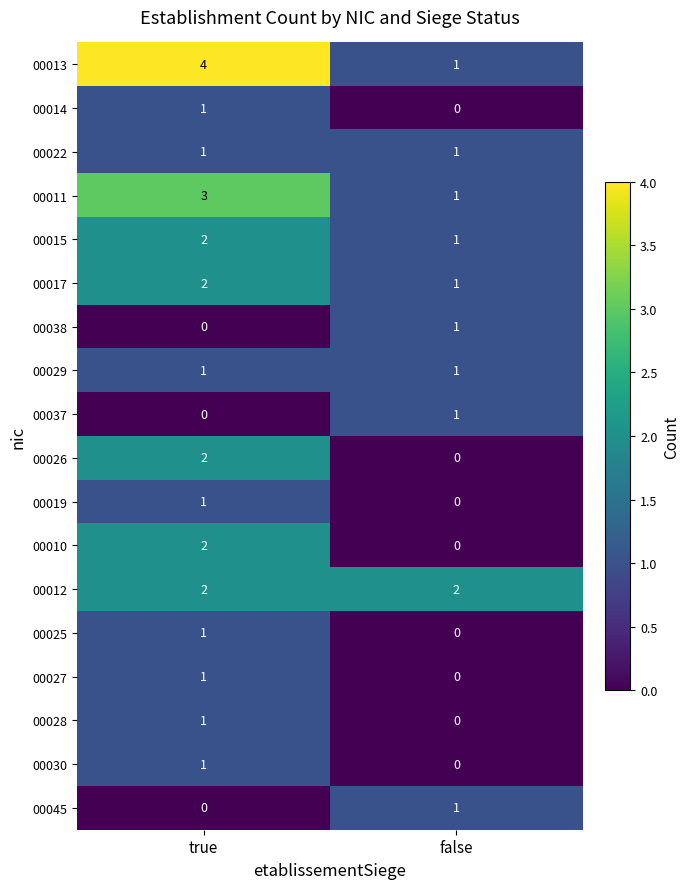

True or false: 00011 has a value of 1 at false.

True